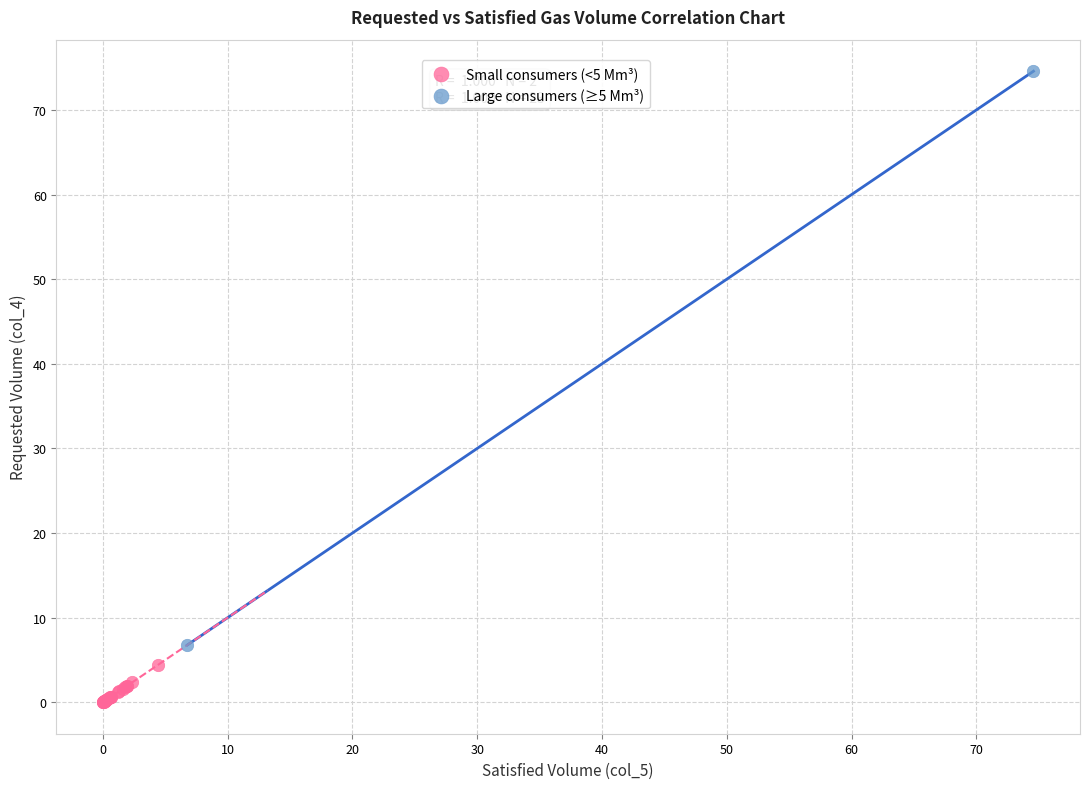

Which series contains the lowest Y value?

Small consumers (<5 Mm³)